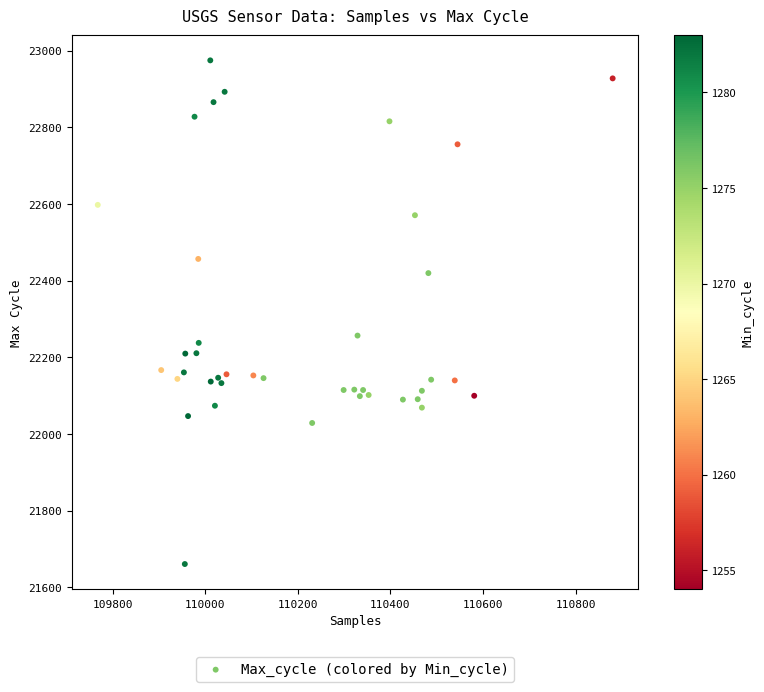

What Y value in the scatter plot is closest to 22318?

22257